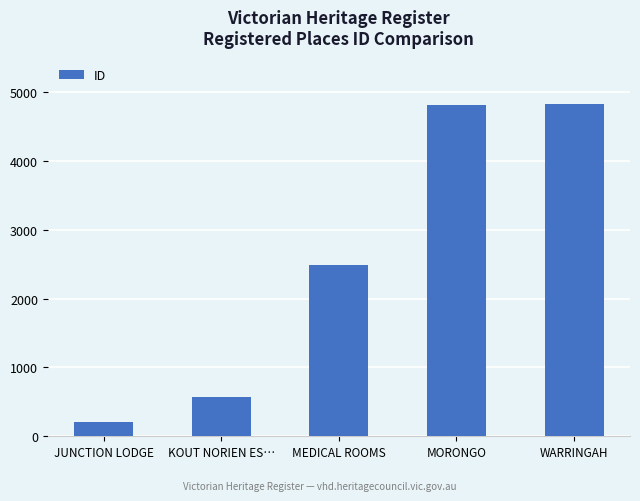

At which label is the value closest to 2515?

MEDICAL ROOMS